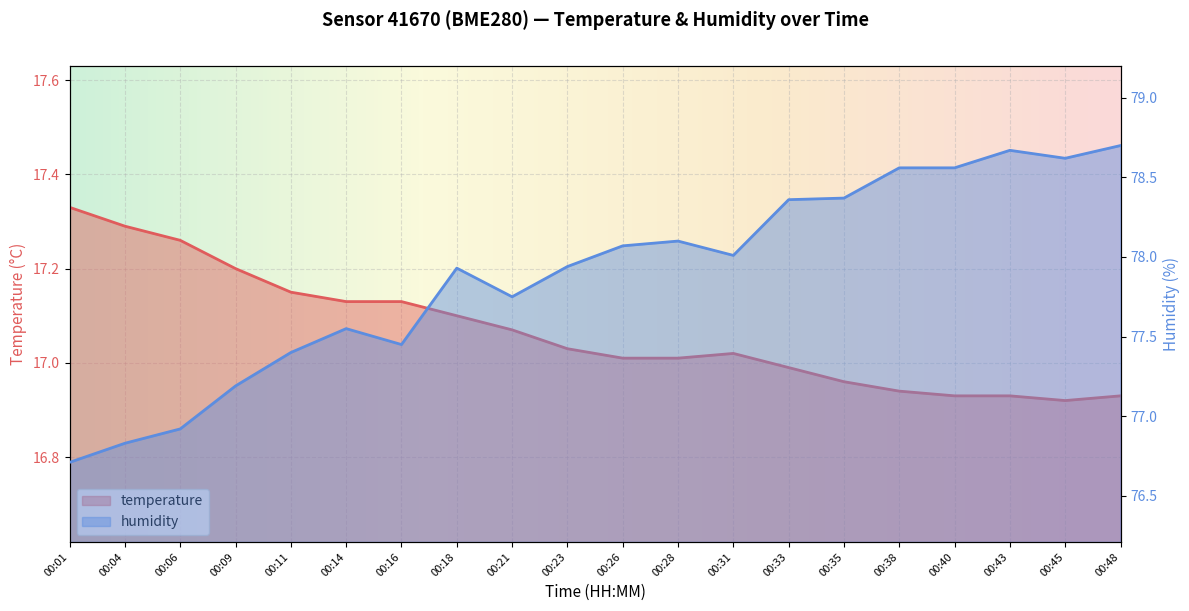

What is the maximum value shown in the chart?

78.7